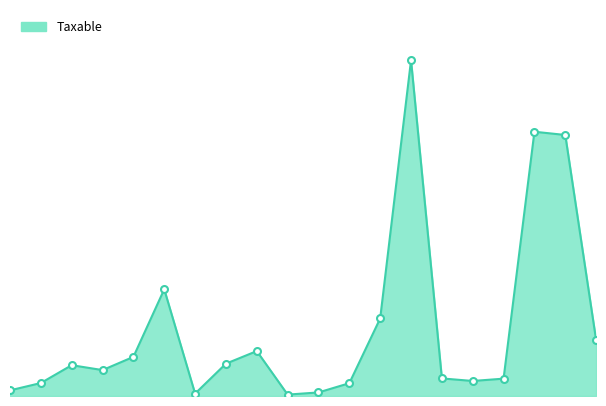

Does the chart have visible grid lines?

No